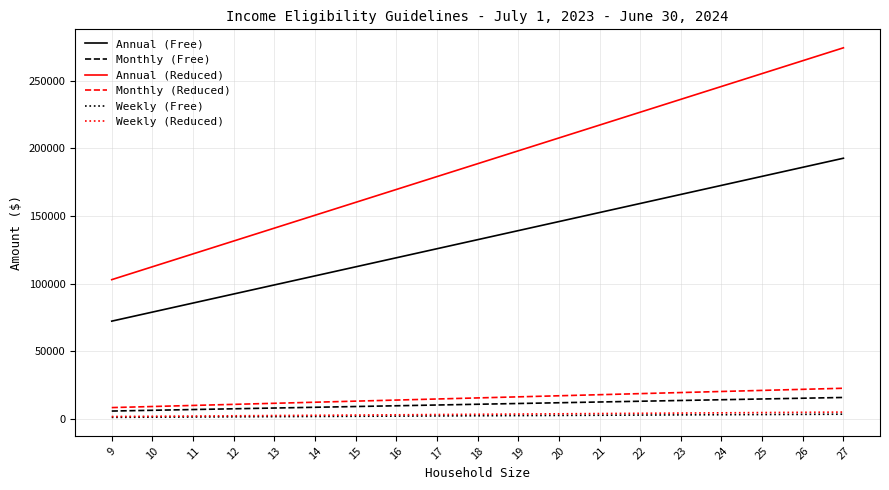

Which series has the widest spread of values?

Annual (Reduced)